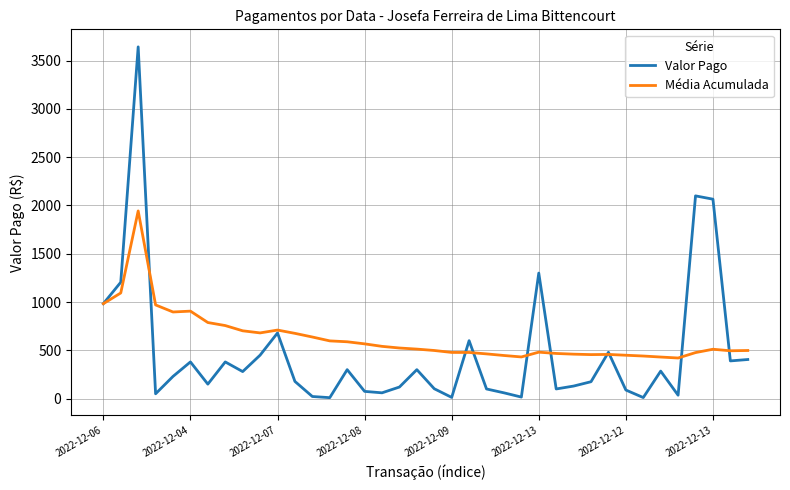

List the series in order of their overall mean, highest first.

Média Acumulada, Valor Pago